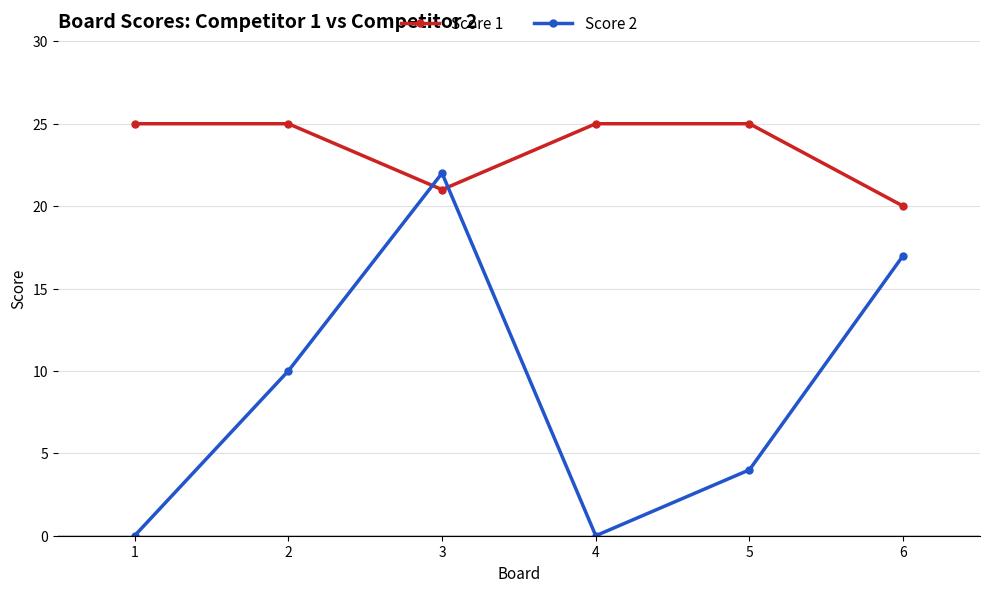

What is the value of the Score 1 point at the 3rd from the left?

21